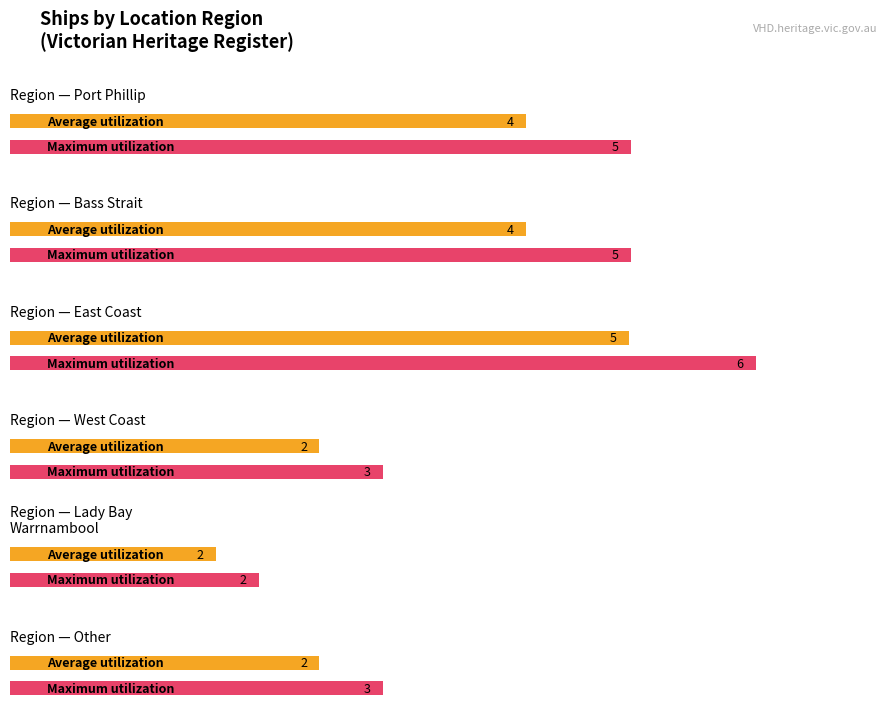

At which category does the chart reach its minimum across all series?

Lady Bay, Warrnambool